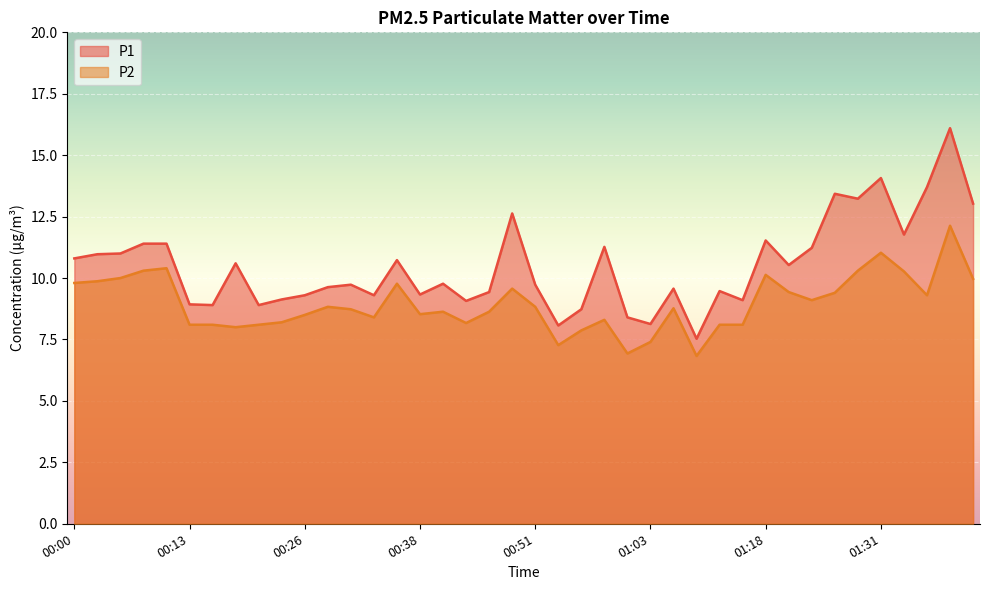

True or false: P2 has a value of 7.9 at 00:56.

True